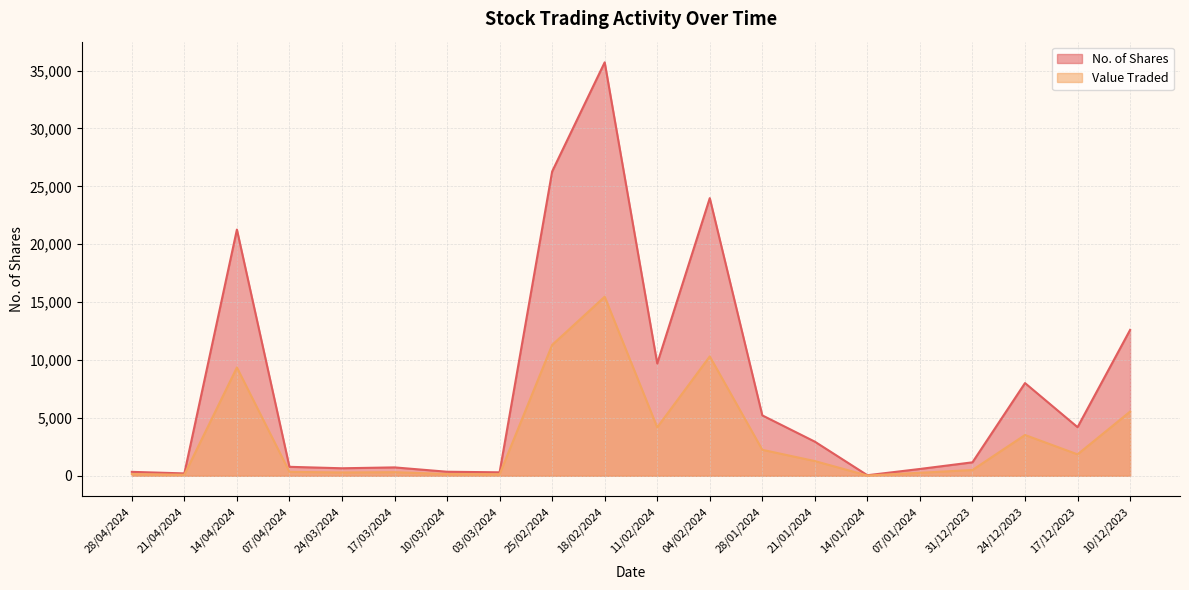

How many interior local peaks does the No. of Shares series have?

5